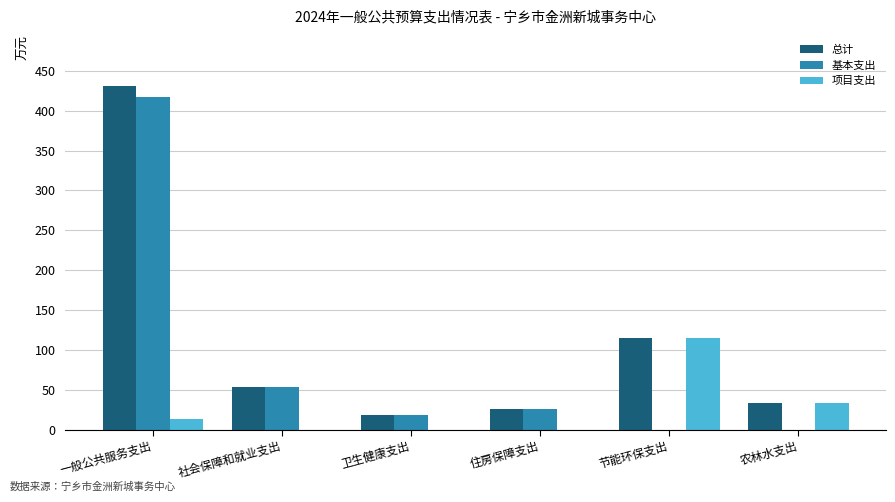

What is the maximum value for 总计?

430.5